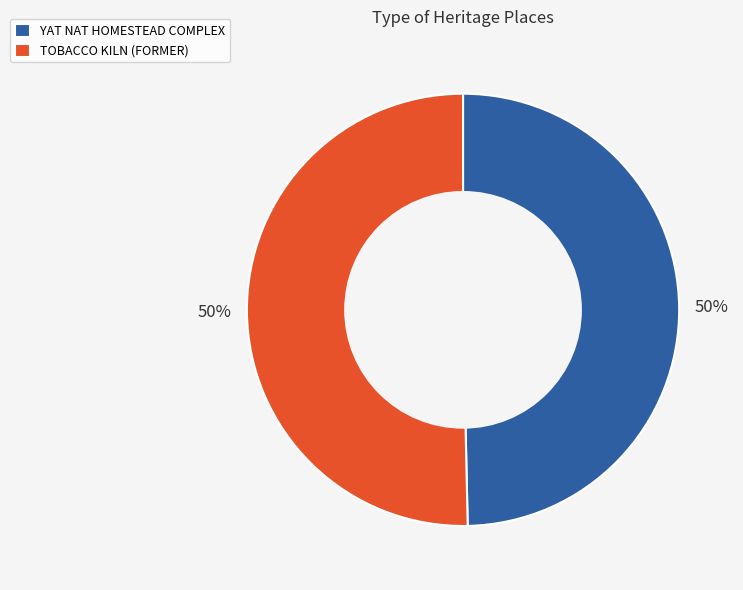

Is the sum of YAT NAT HOMESTEAD COMPLEX and TOBACCO KILN (FORMER) greater than half?

Yes